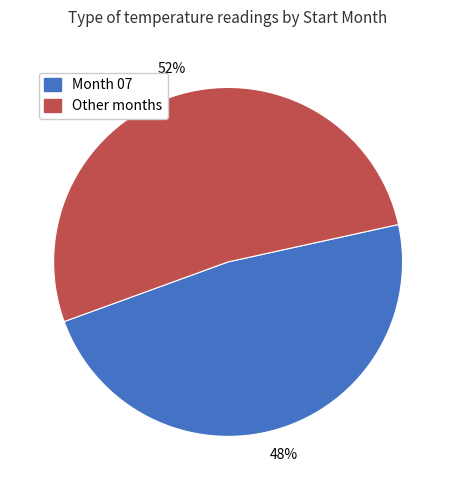

Count the number of slices in the pie.

2